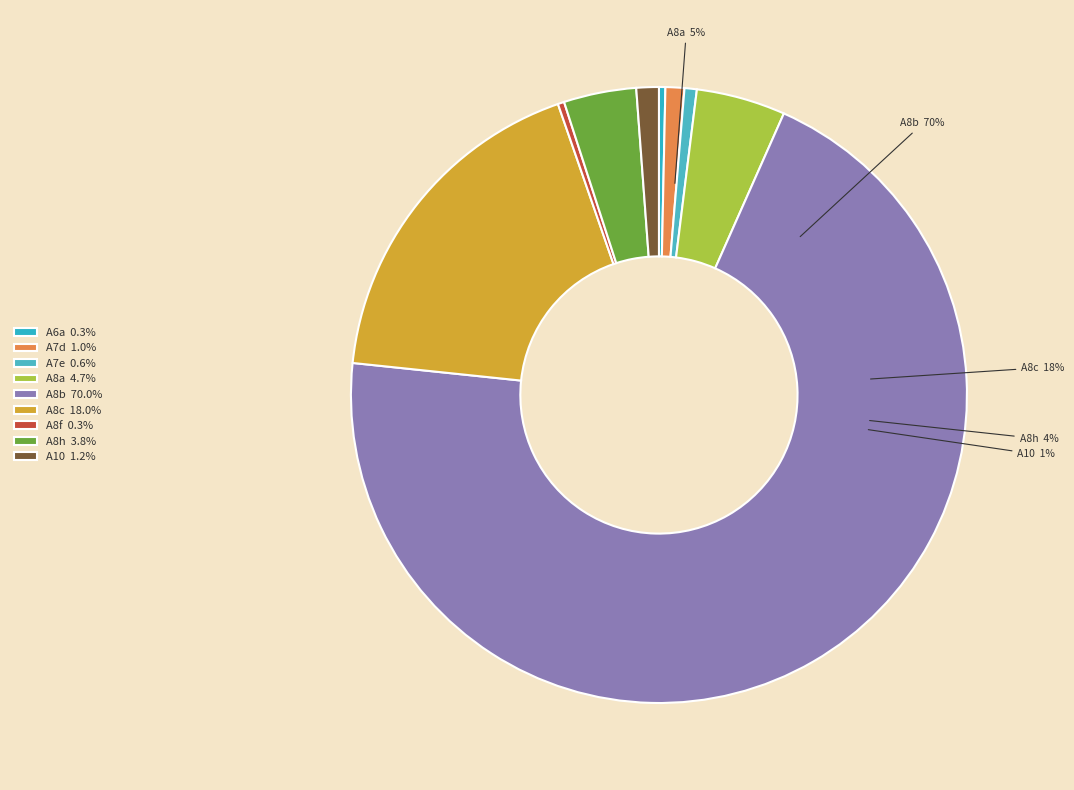

What percentage is NOT represented by A8c?

82.0%